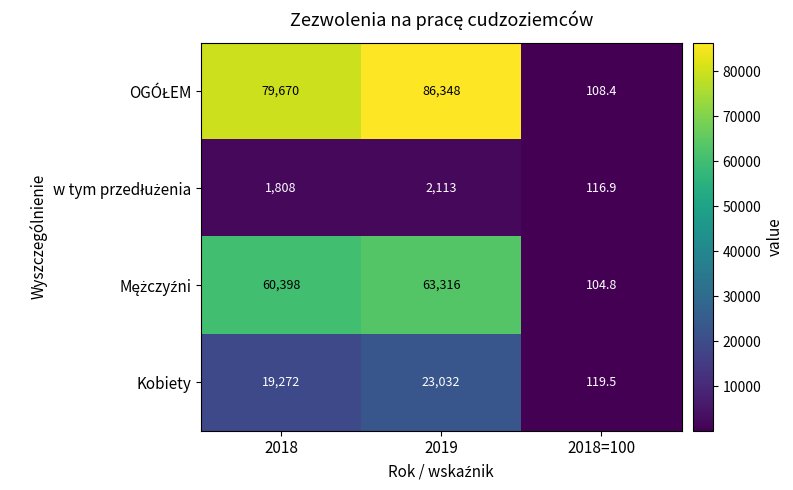

Which category has the highest value across all series?

2019